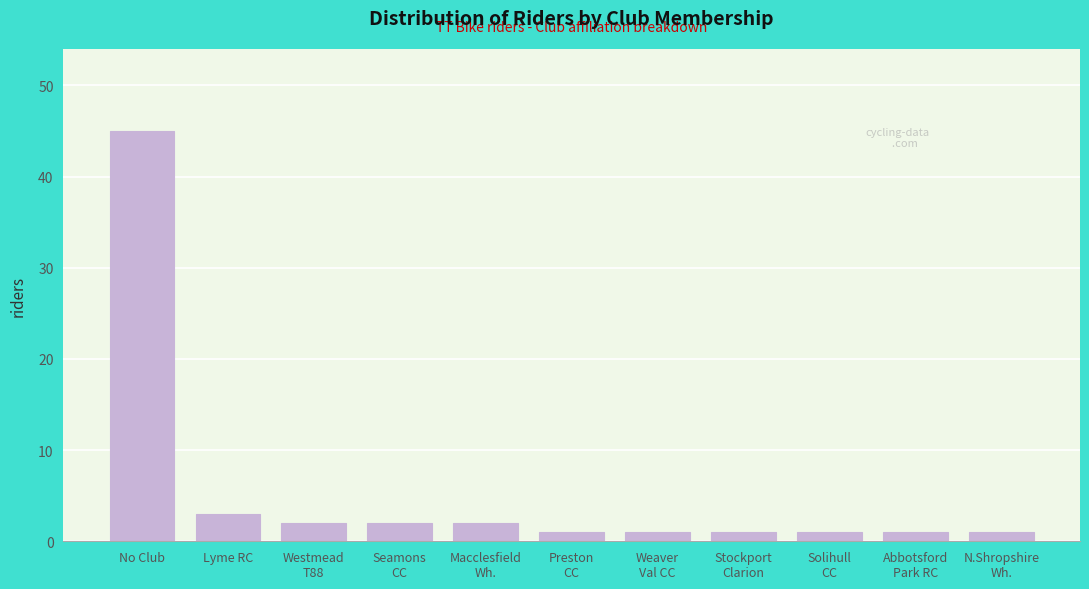

Reading left to right, extract all data points from this chart.

45	3	2	2	2	1	1	1	1	1	1